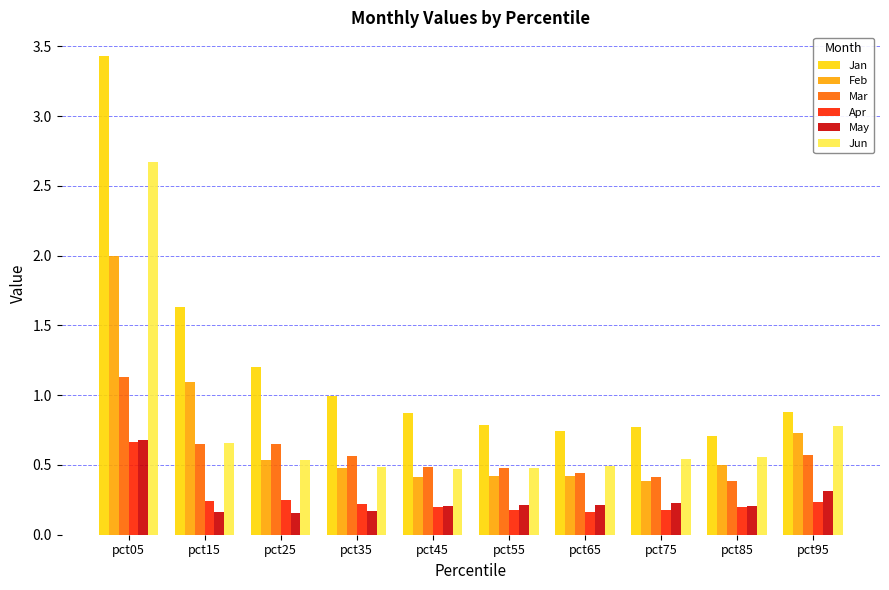

The Jun series shows 0.9 at pct15. True or false?

False